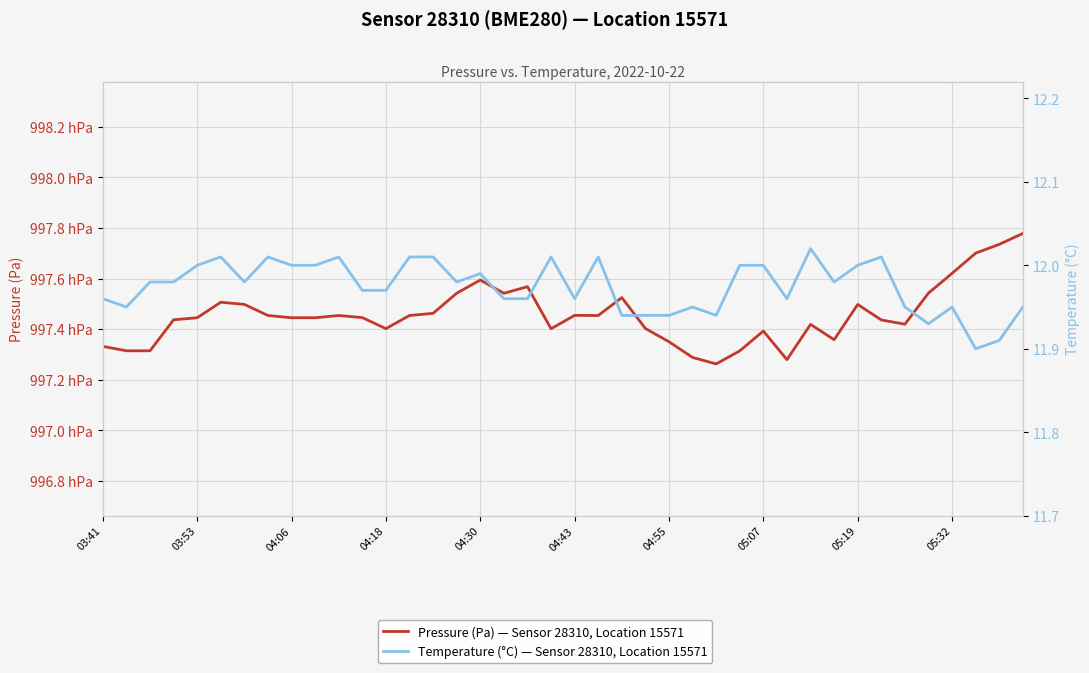

How many interior local peaks does the Pressure (Pa) — Sensor 28310, Location 15571 series have?

9